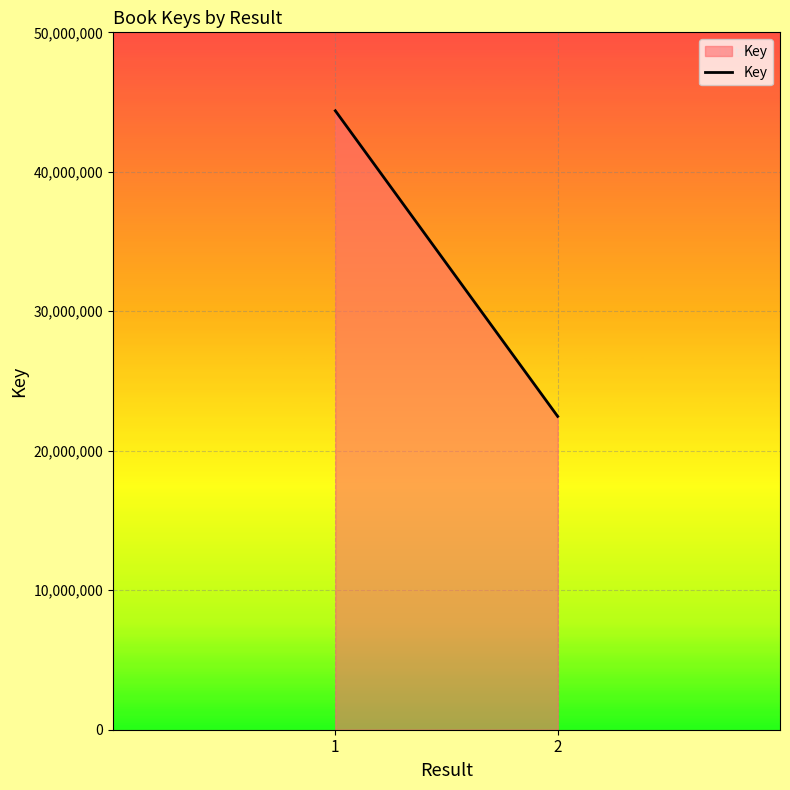

Between 1 and 2, which is larger?

1